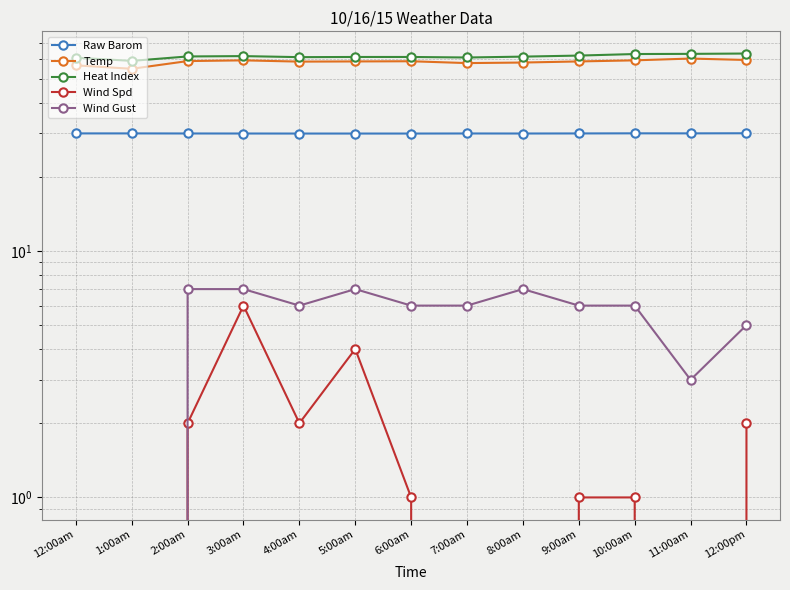

What is the difference between the second highest and minimum values in the Raw Barom series?

0.1